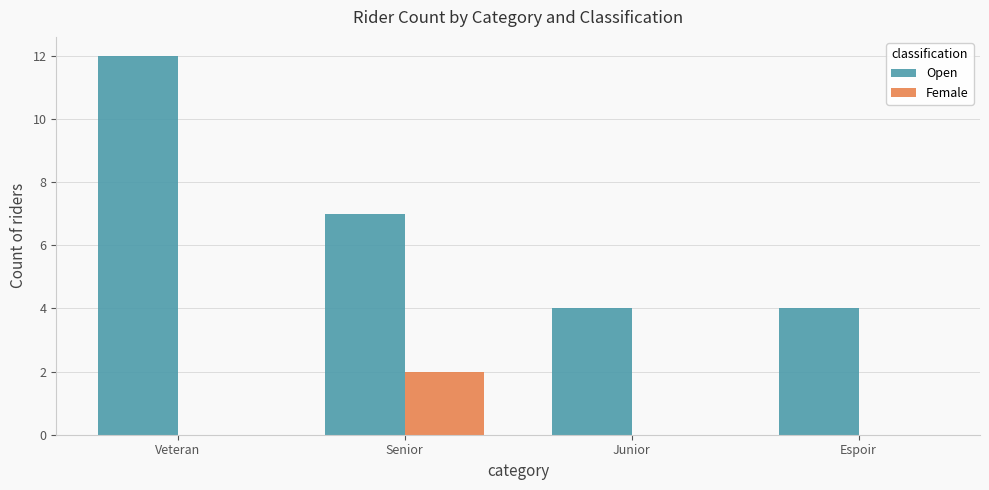

Which series changed the most between Veteran and Senior?

Open